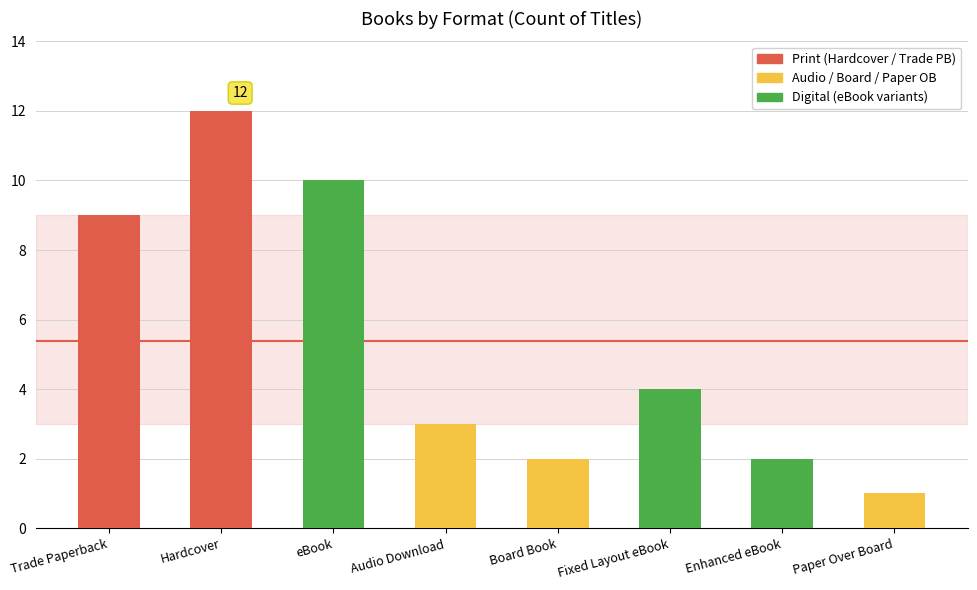

Is it true that the value at eBook is 10?

True